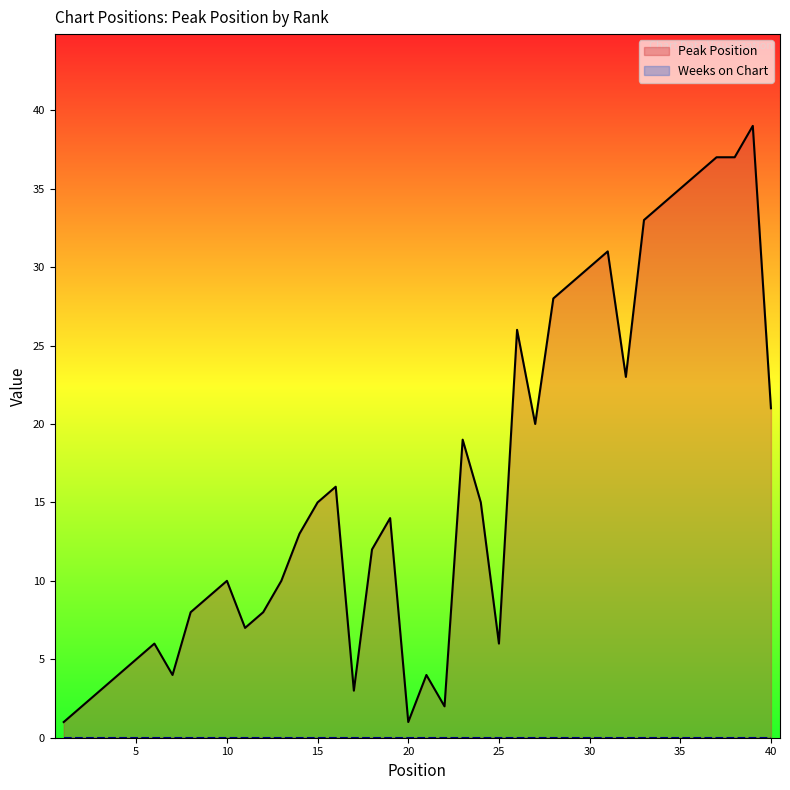

Reading left to right, list all the values displayed in this chart.

1=1	2=2	3=3	4=4	5=5	6=6	7=4	8=8	9=9	10=10	11=7	12=8	13=10	14=13	15=15	16=16	17=3	18=12	19=14	20=1	21=4	22=2	23=19	24=15	25=6	26=26	27=20	28=28	29=29	30=30	31=31	32=23	33=33	34=34	35=35	36=36	37=37	38=37	39=39	40=21